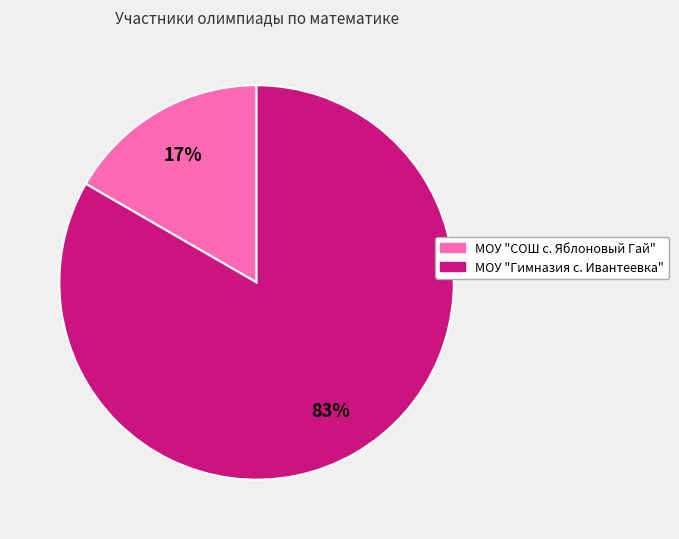

Does МОУ "СОШ с. Яблоновый Гай" represent more than half of the total?

No